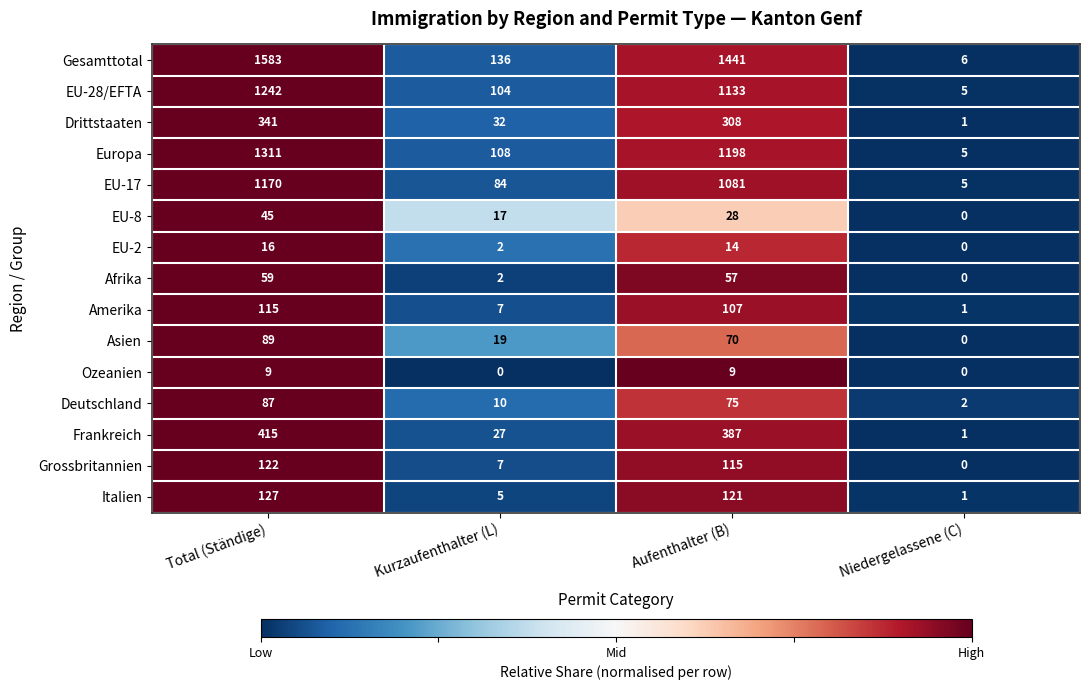

The value of Italien at Niedergelassene (C) is 1. True or false?

True